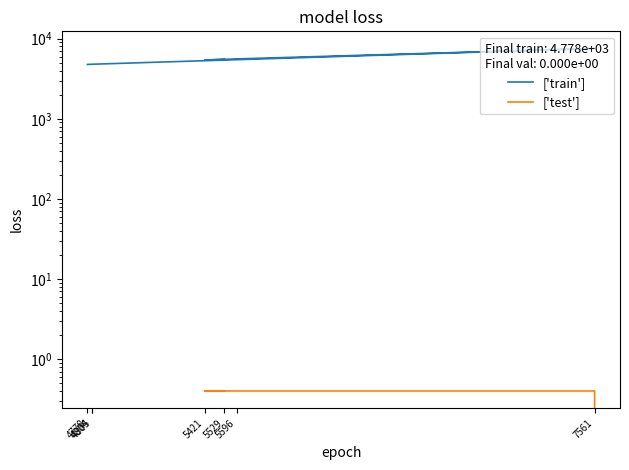

True or false: ['train'] and ['test'] intersect in this chart.

False